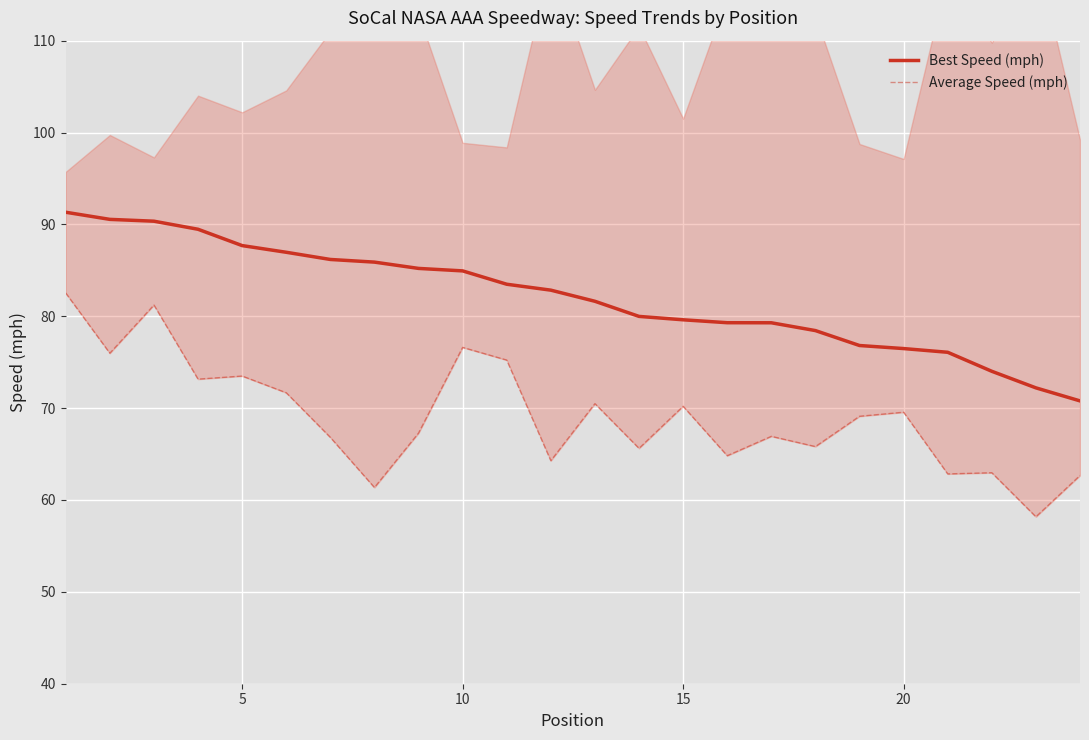

What is the highest value of the Best Speed (mph) series?

91.3